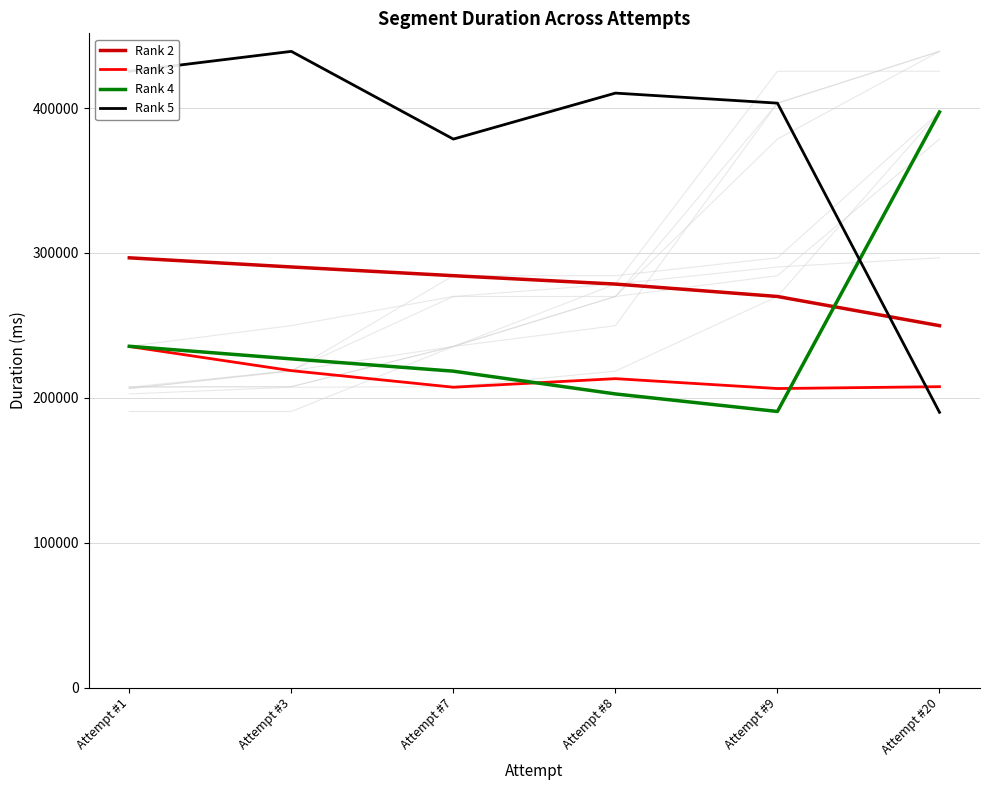

What is the difference between the Rank 3 values at Attempt #20 and Attempt #8?

5535